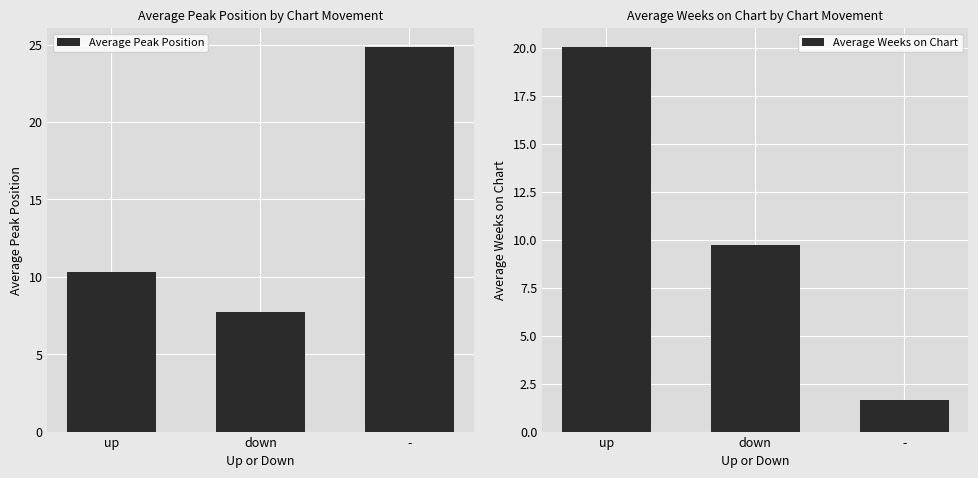

Which series has the largest total across all categories?

Average Peak Position